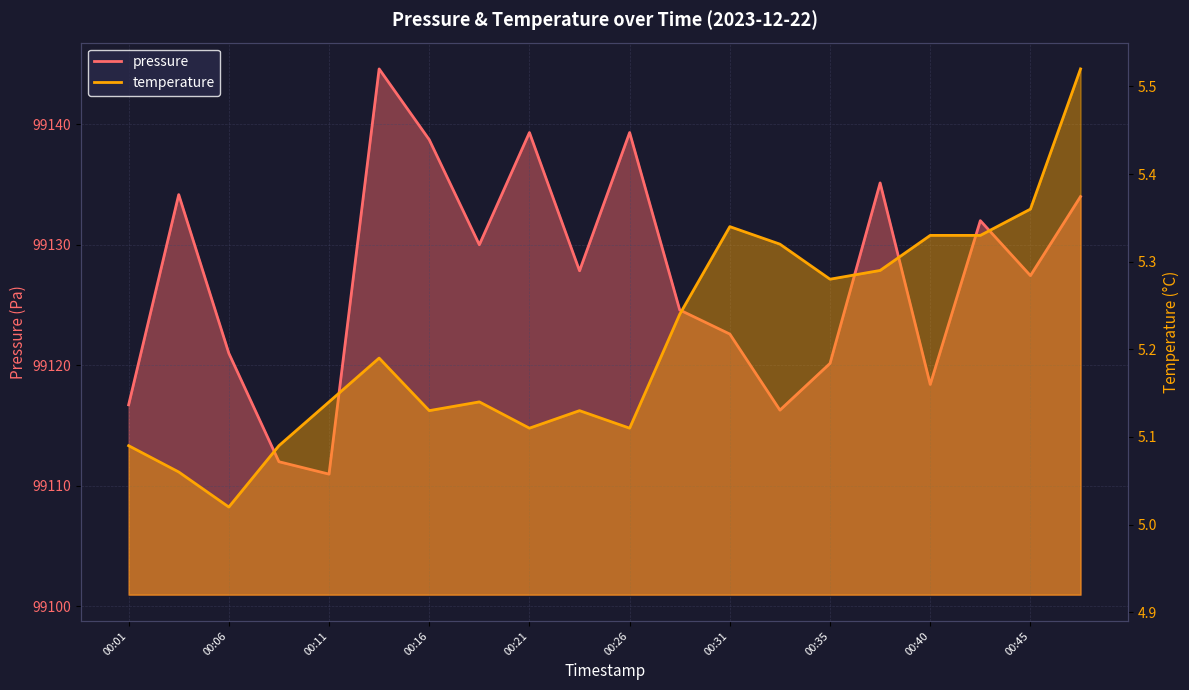

At which label does temperature reach its peak?

00:48